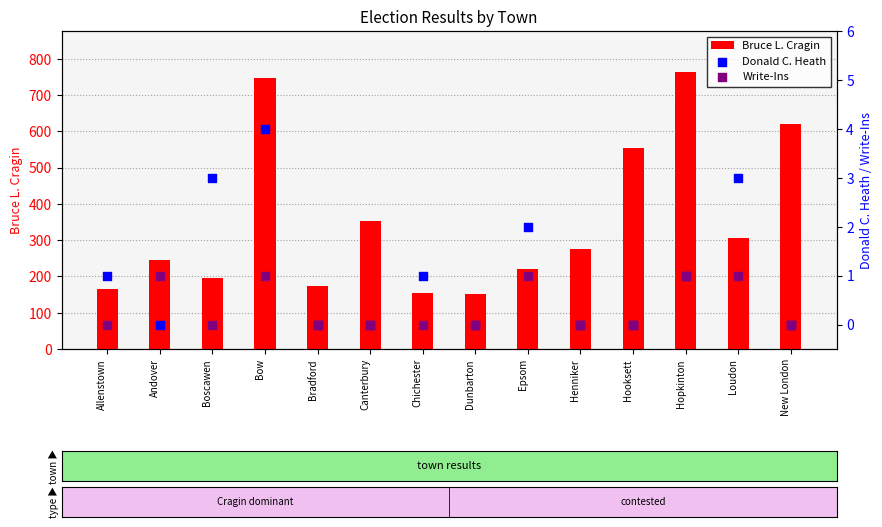

Is the value of Donald C. Heath at Epsom greater than the value of Write-Ins at Boscawen?

Yes